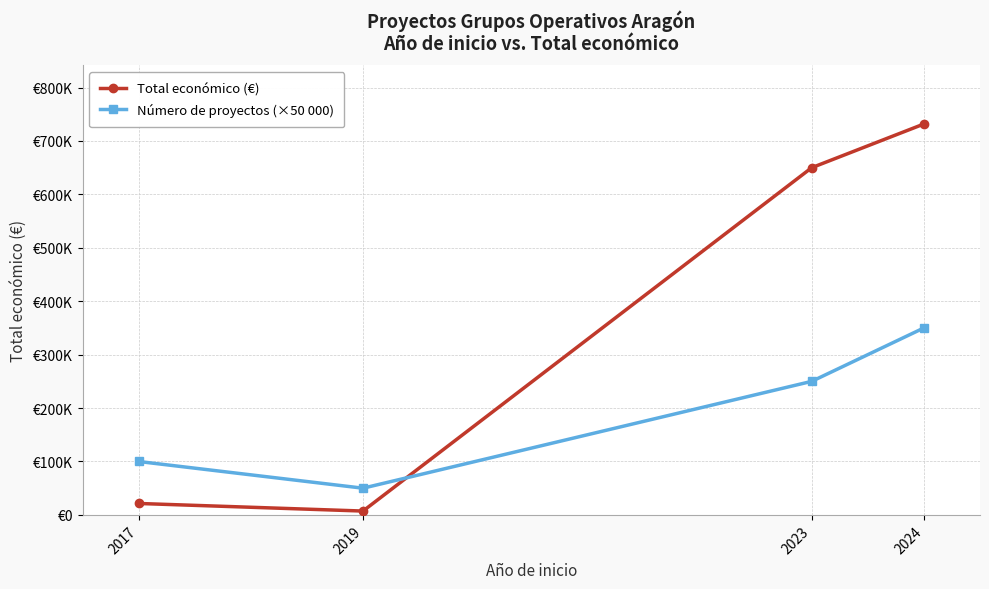

Which has a higher value, 2017 or 2024?

2024